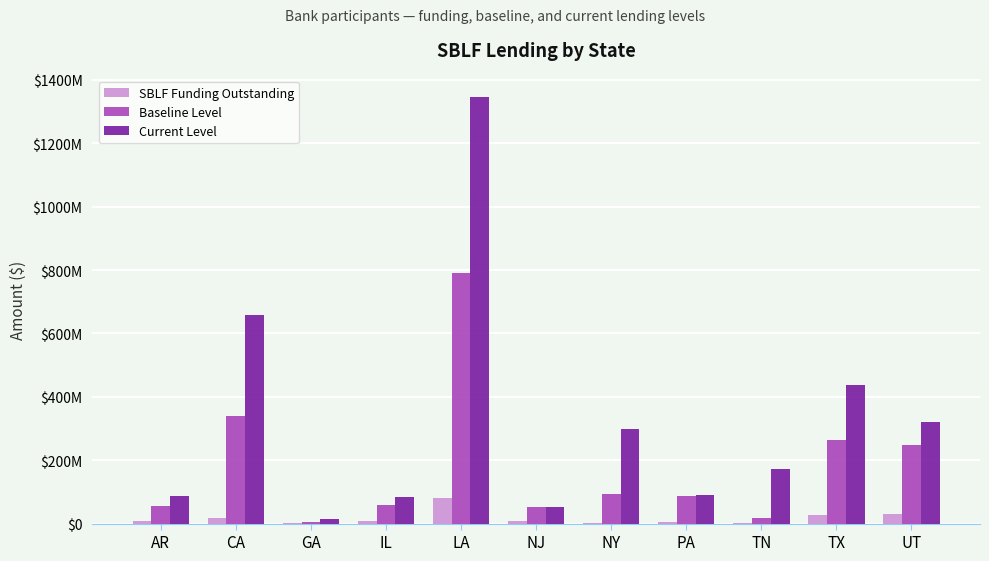

What are all the series names shown in the legend?

SBLF Funding Outstanding, Baseline Level, Current Level